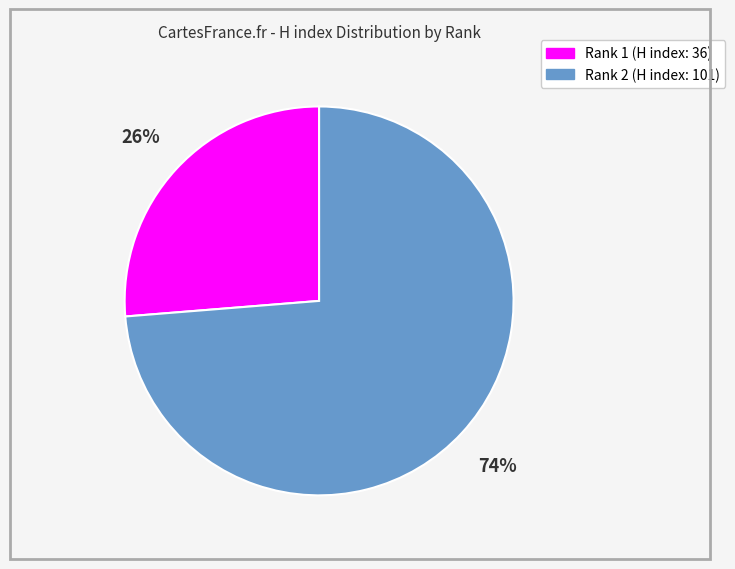

What is the majority slice?

Rank 2 (H index: 101)